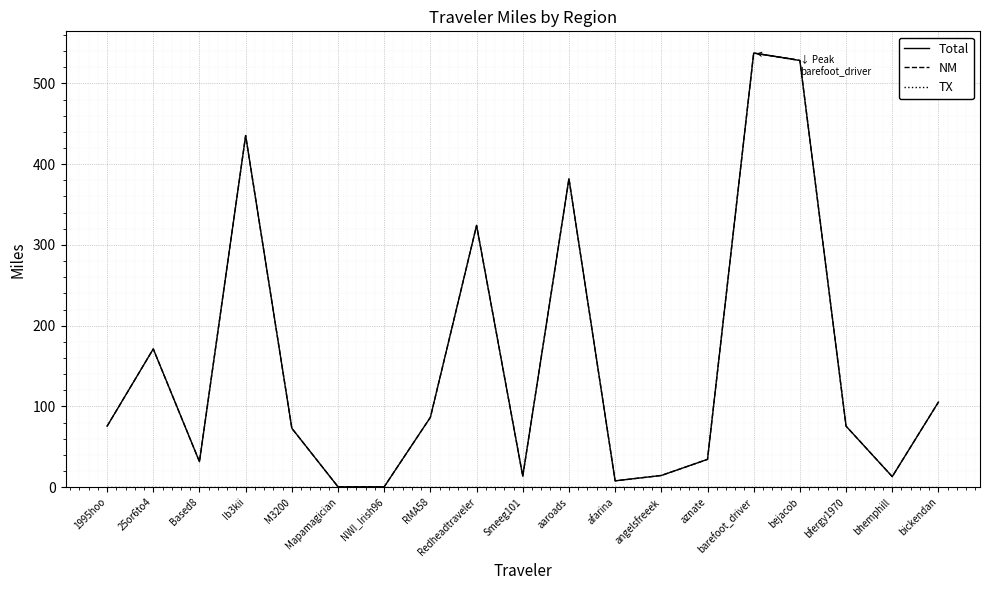

Rank the series by their maximum value, from lowest to highest.

TX, Total, NM